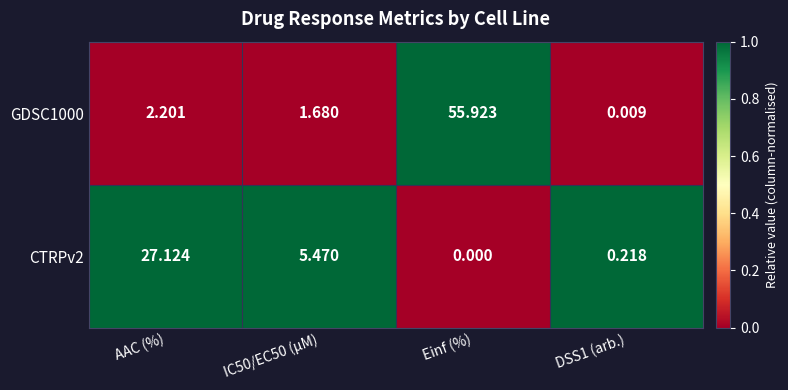

Count the number of data series in this chart.

2